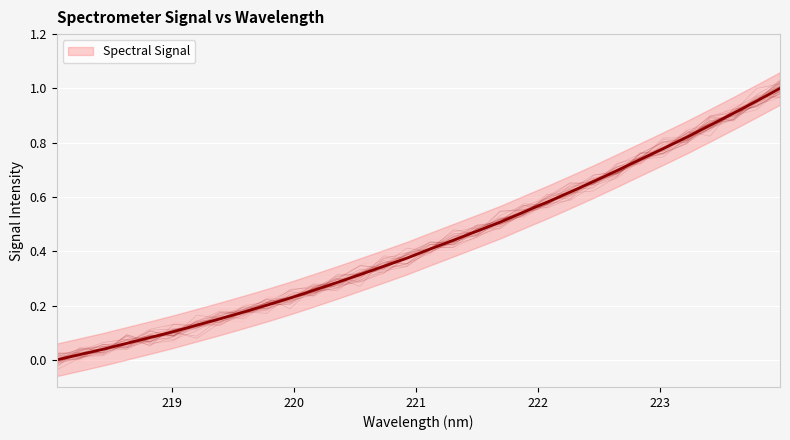

Count the number of categories in the chart.

32